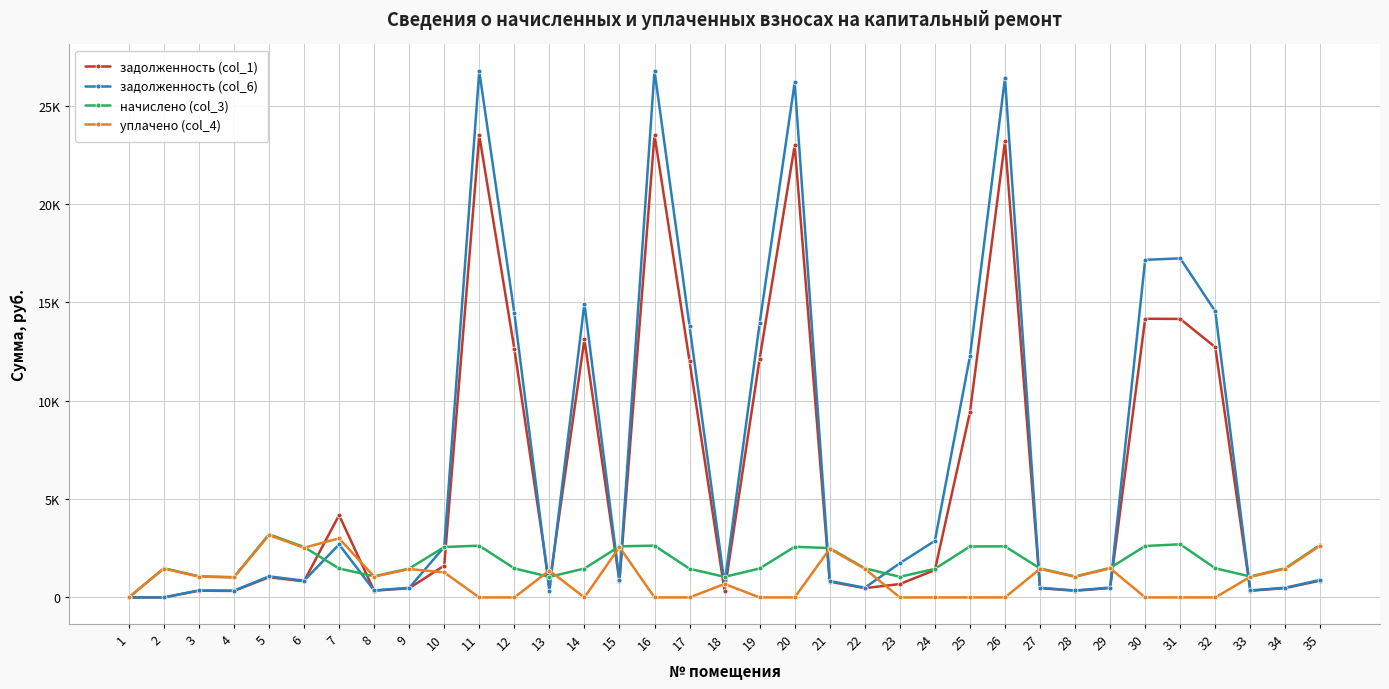

At which category is the sum across all series the highest?

16